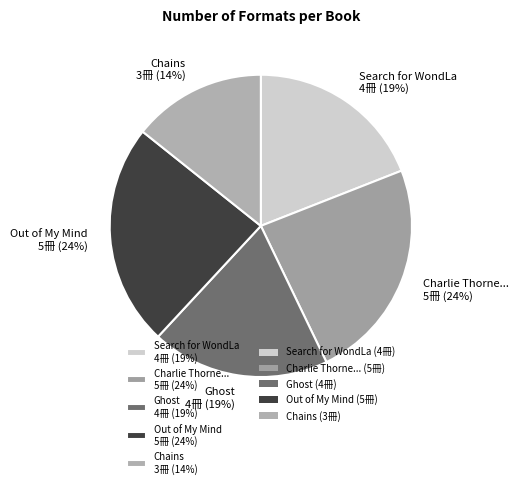

Is the sum of Chains 3冊 (14%) and Charlie Thorne... 5冊 (24%) greater than half?

No